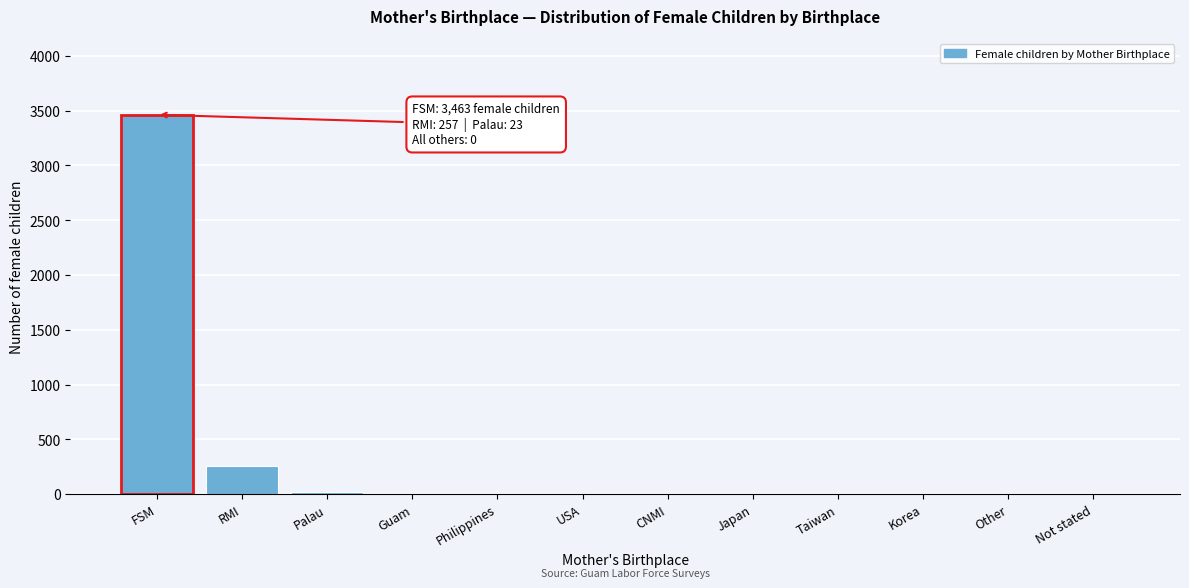

Reading right to left, extract all data points from this chart.

Not stated=0	Other=0	Korea=0	Taiwan=0	Japan=0	CNMI=0	USA=0	Philippines=0	Guam=0	Palau=23	RMI=257	FSM=3463